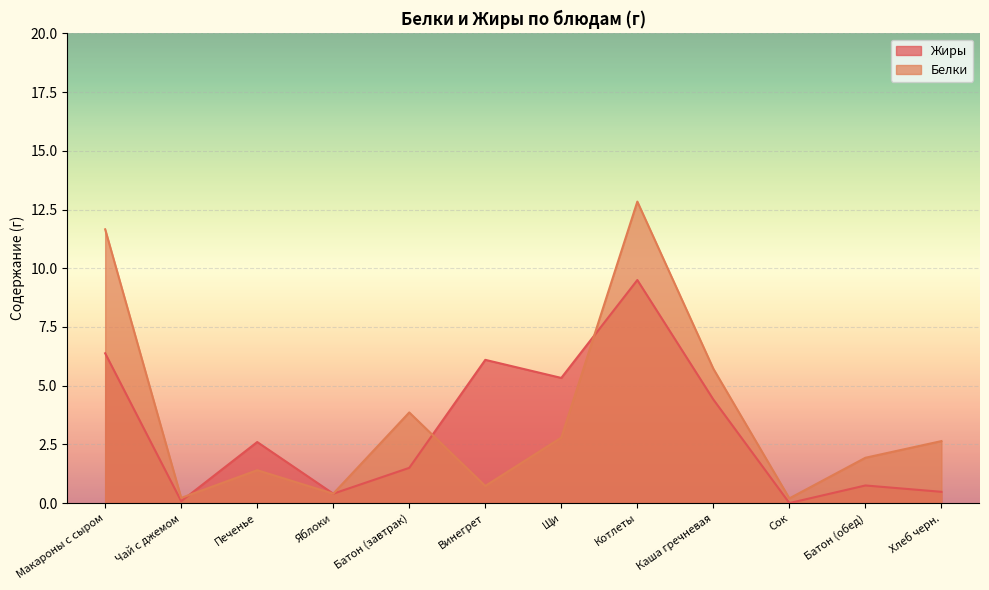

True or false: Жиры has a value of 3.0 at Каша гречневая.

False